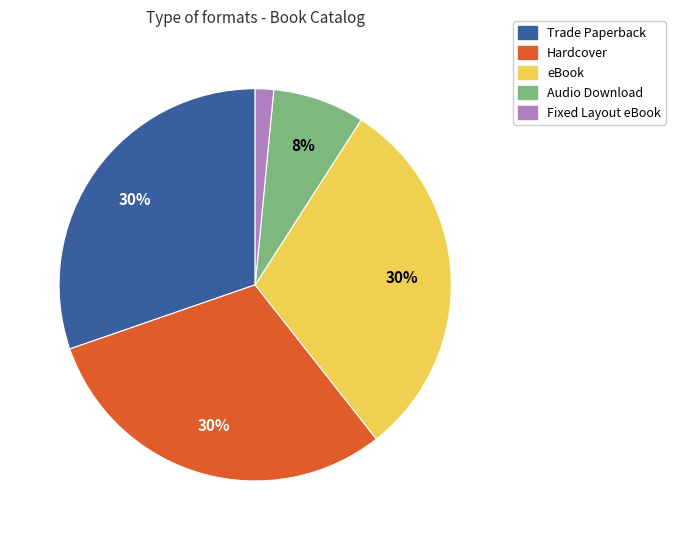

Count the number of slices in the pie.

5